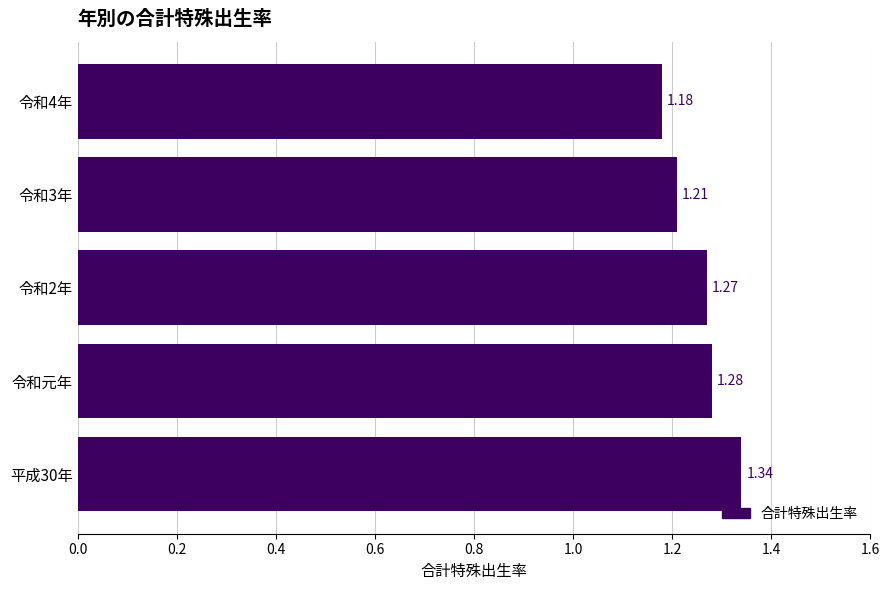

Which category has the lowest value across all series?

令和4年